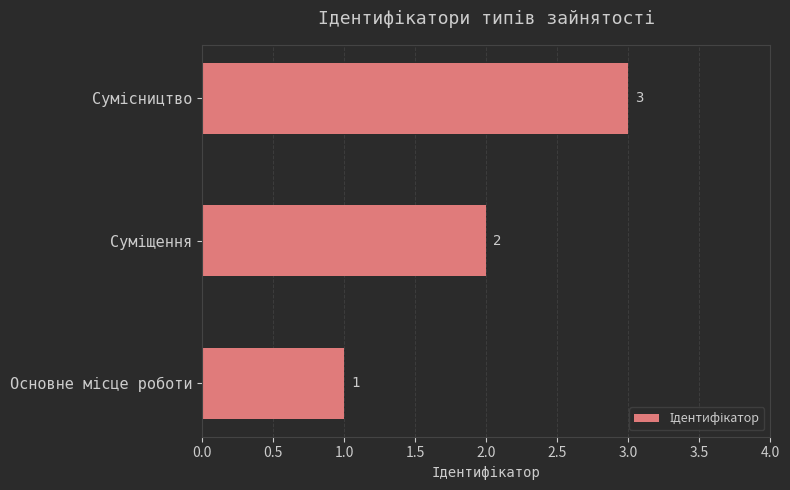

How many data points does each series have?

3